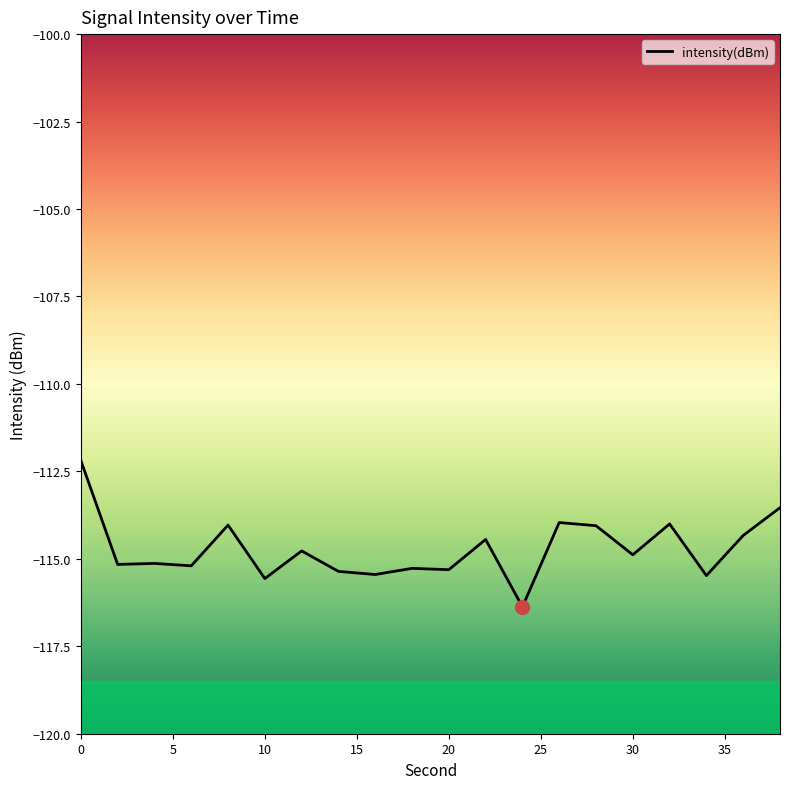

What is the maximum value shown in the chart?

-112.2